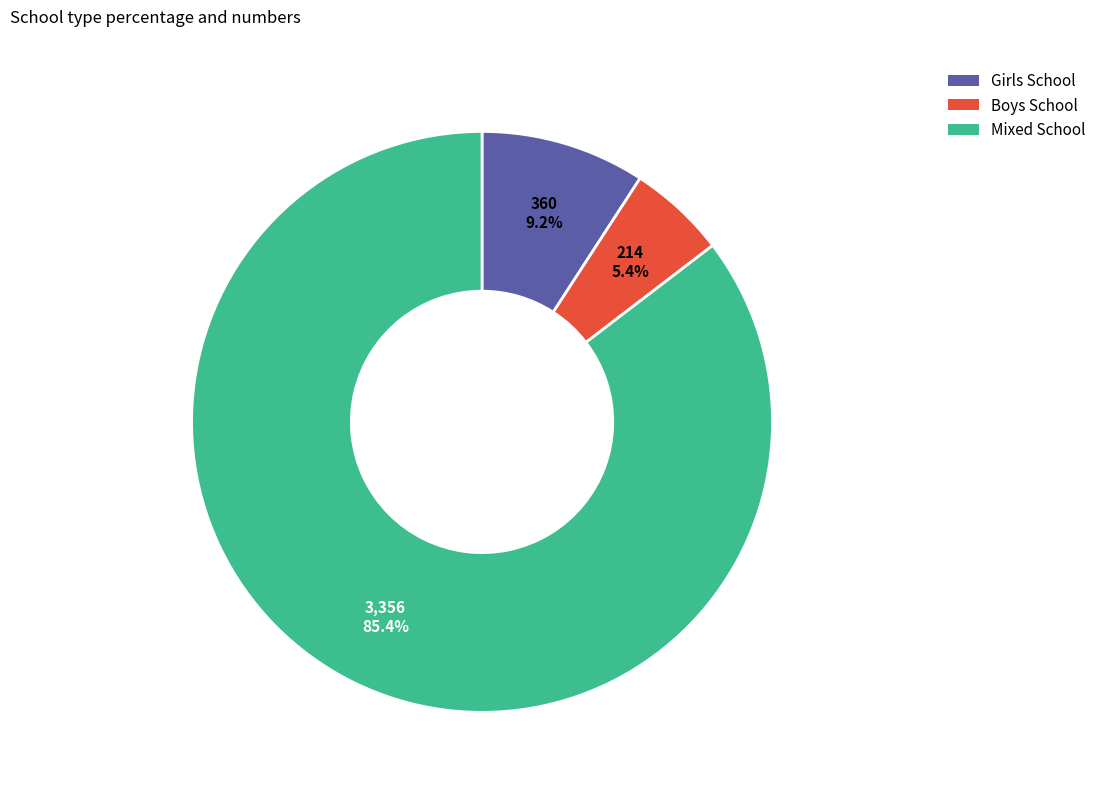

The Boys School slice represents 1% of the pie. True or false?

False